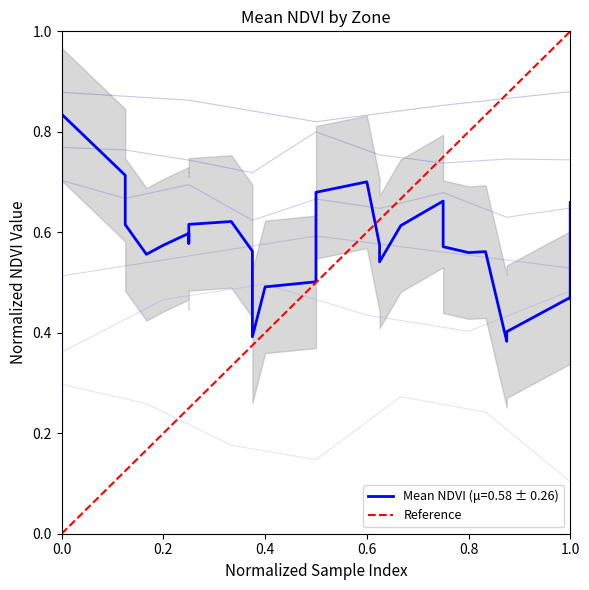

How many values are below 1?

1